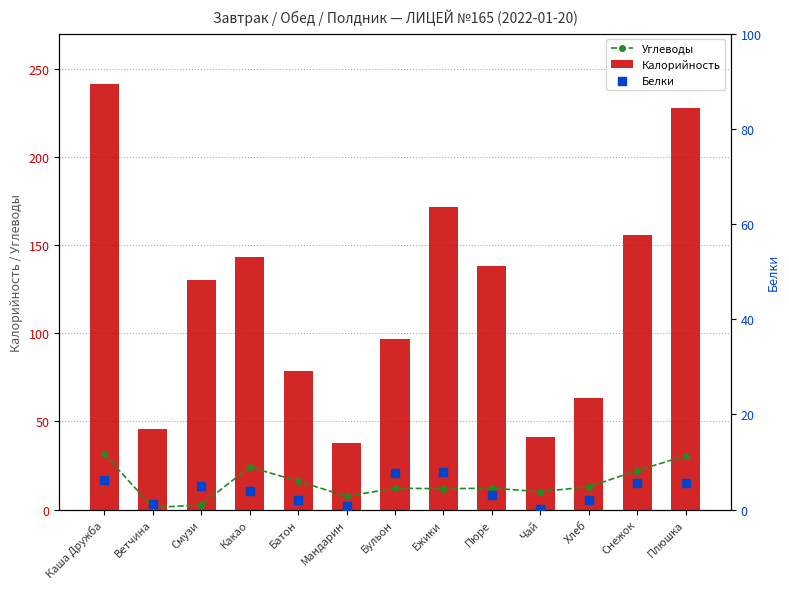

Which series has the widest spread of Y values?

Калорийность